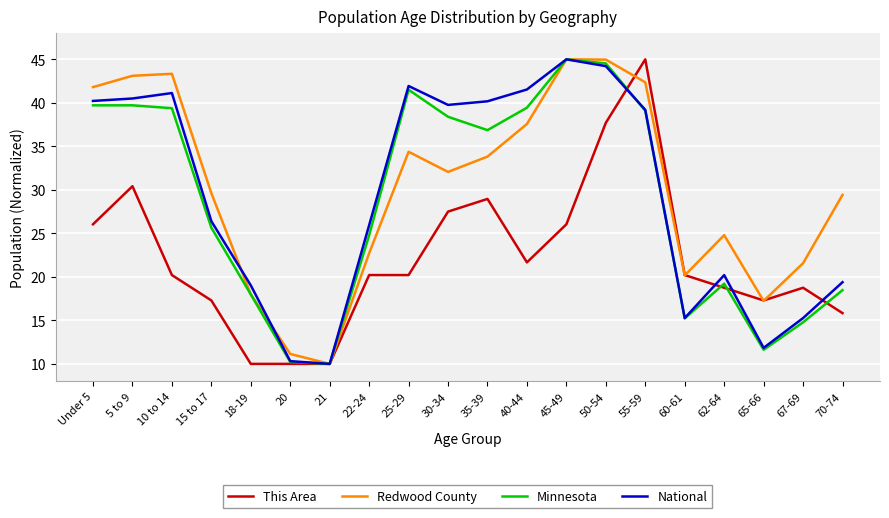

At how many categories does at least one series exceed 27?

12